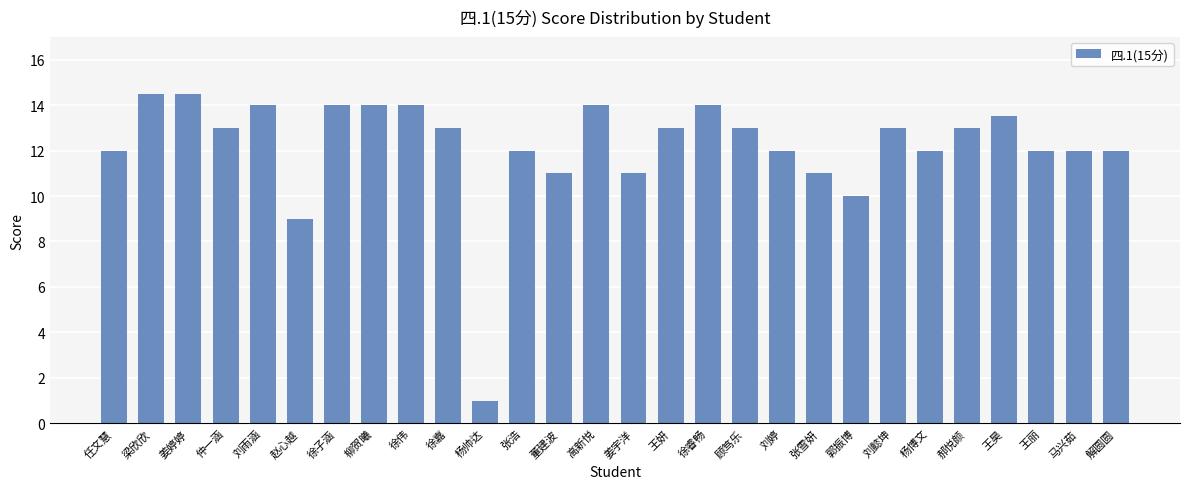

What is the label of the 20th bar from the left?

张雪妍